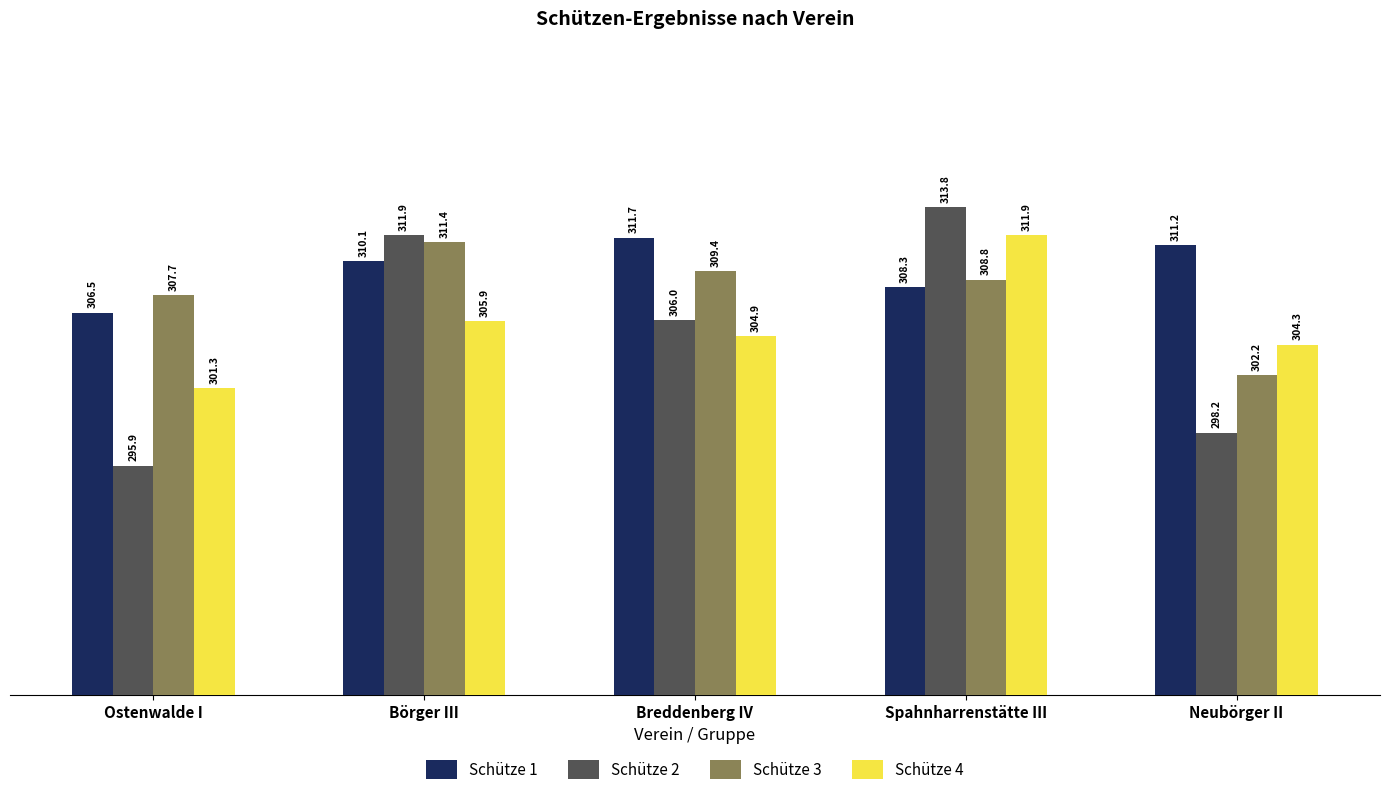

Is the value of Schütze 3 at Breddenberg IV greater than the value of Schütze 1 at Börger III?

No